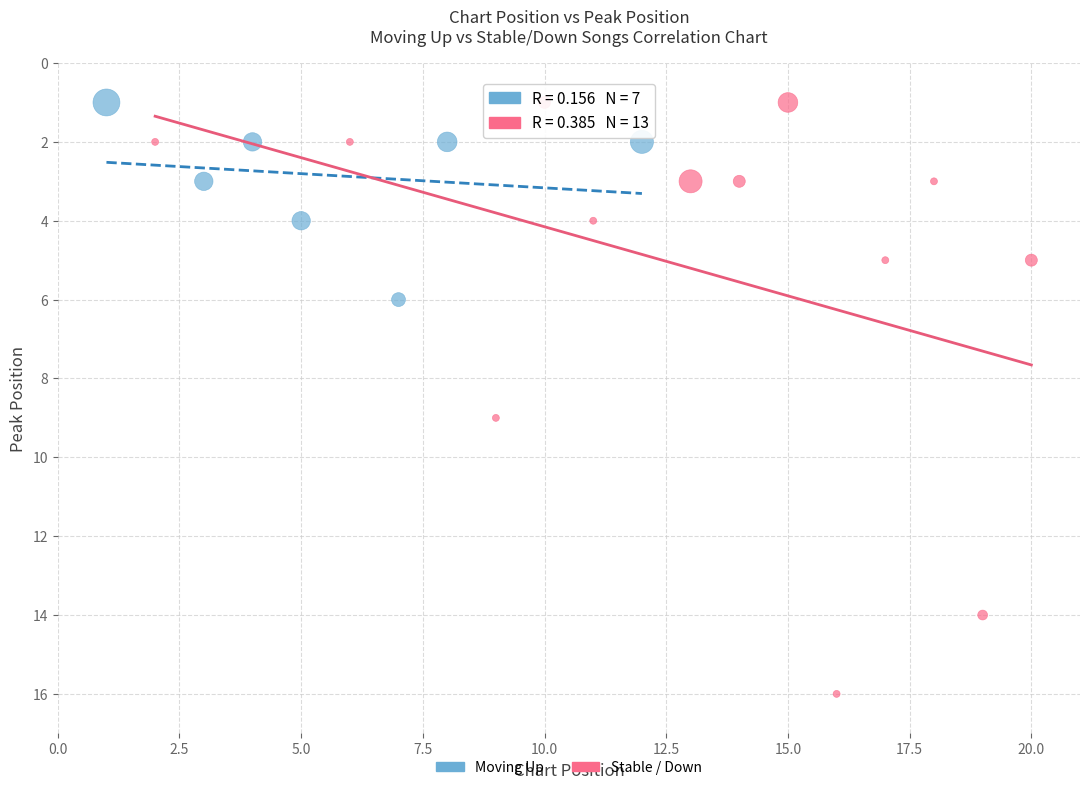

Which series has the widest spread of Y values?

Stable / Down